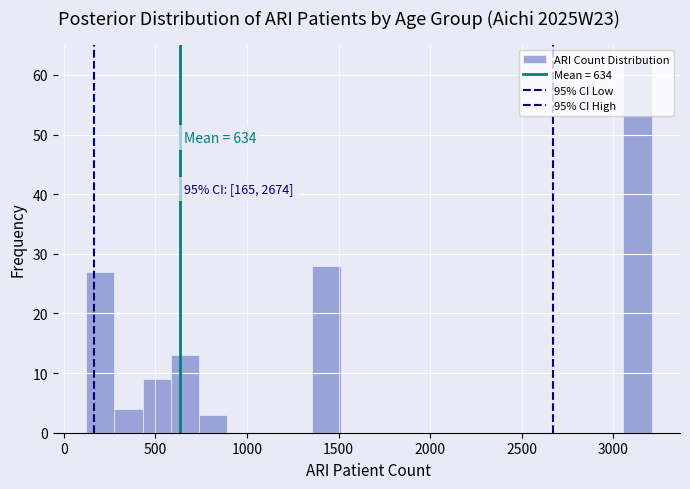

Read against the x-axis, roughly where is the centre of the tallest bar?

3150